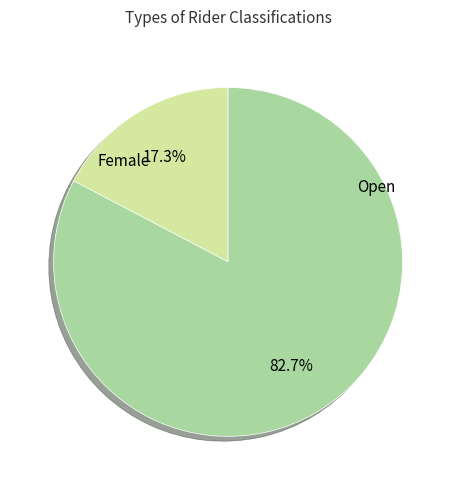

Is there any slice that represents more than half of the pie?

Yes